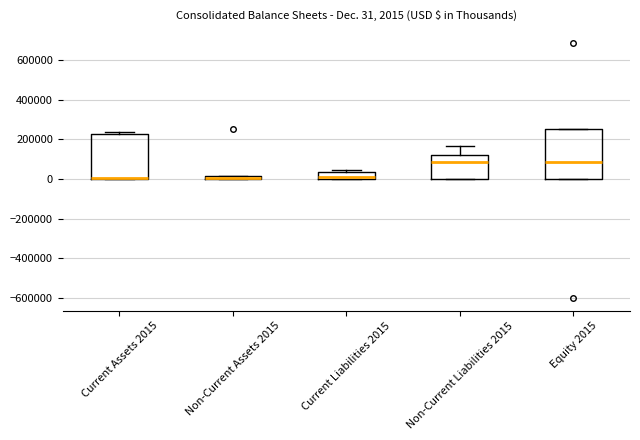

Which box is the tallest, from its lower edge to its upper edge?

Equity 2015